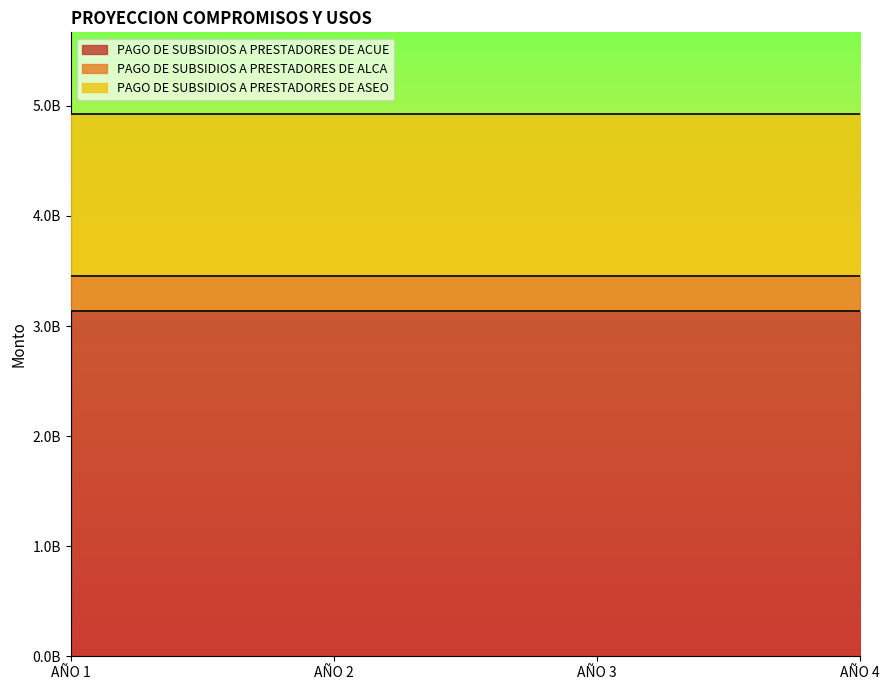

True or false: PAGO DE SUBSIDIOS A PRESTADORES DE ACUE and PAGO DE SUBSIDIOS A PRESTADORES DE ALCA cross at least once.

False